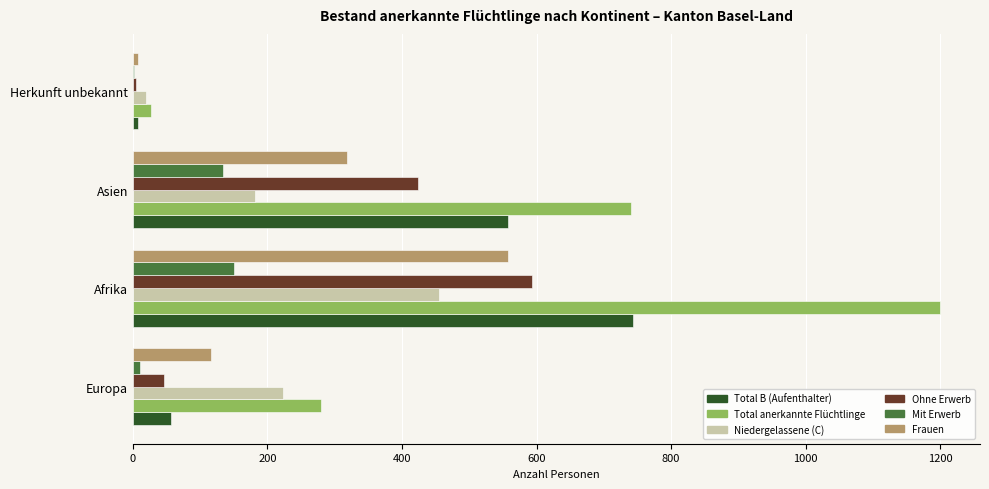

The Ohne Erwerb series shows 47 at Europa. True or false?

True